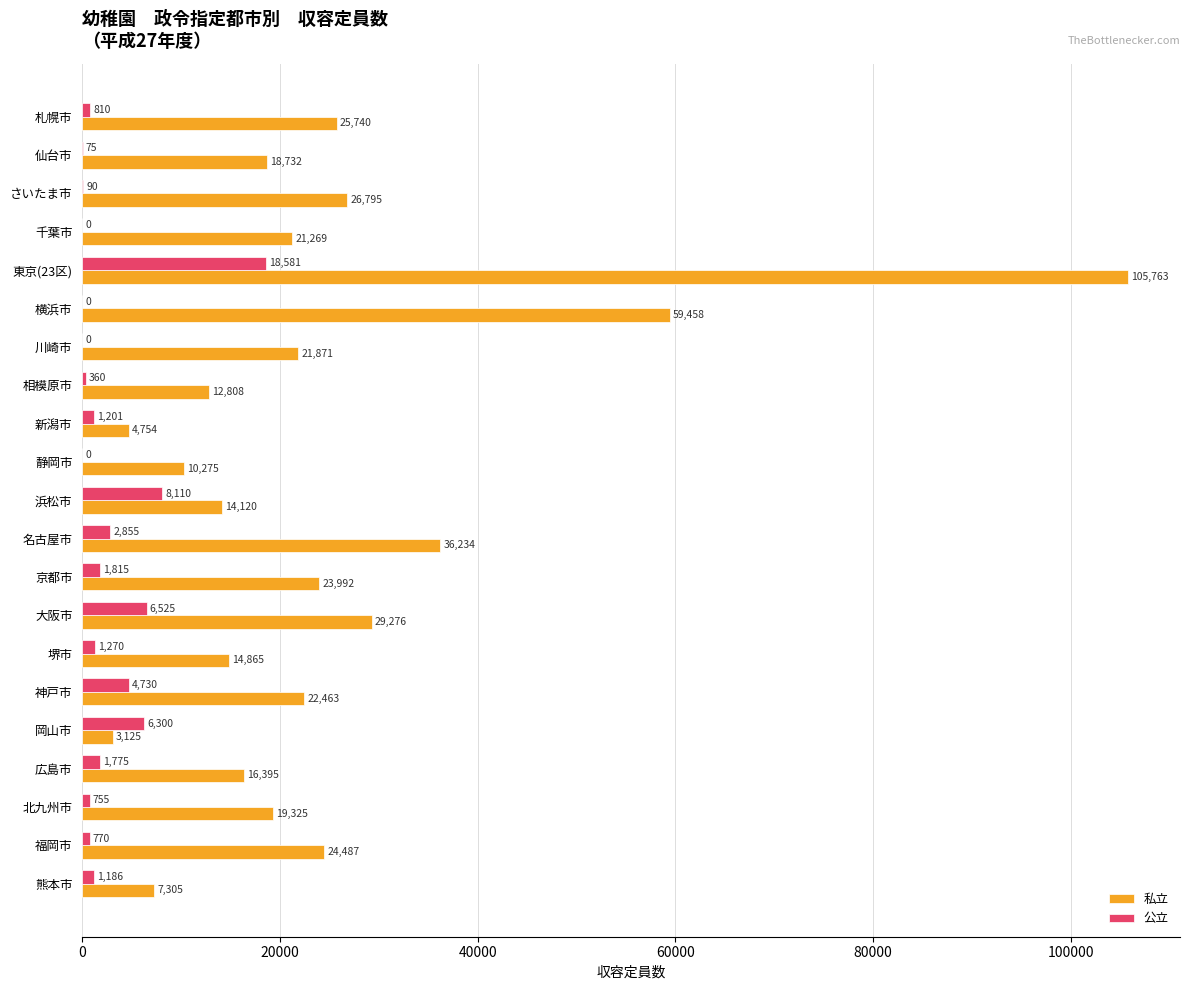

Which series has the widest spread of values?

私立